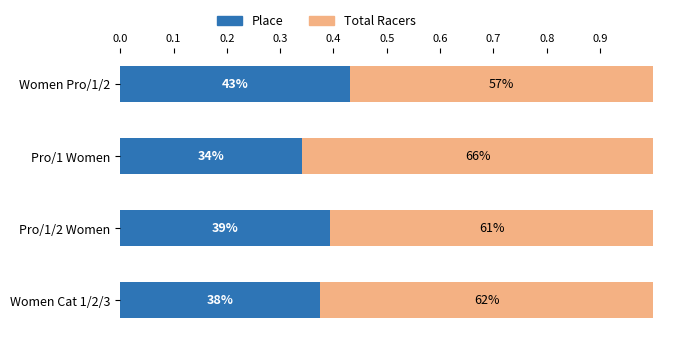

What is the lowest value of the Place series?

0.3